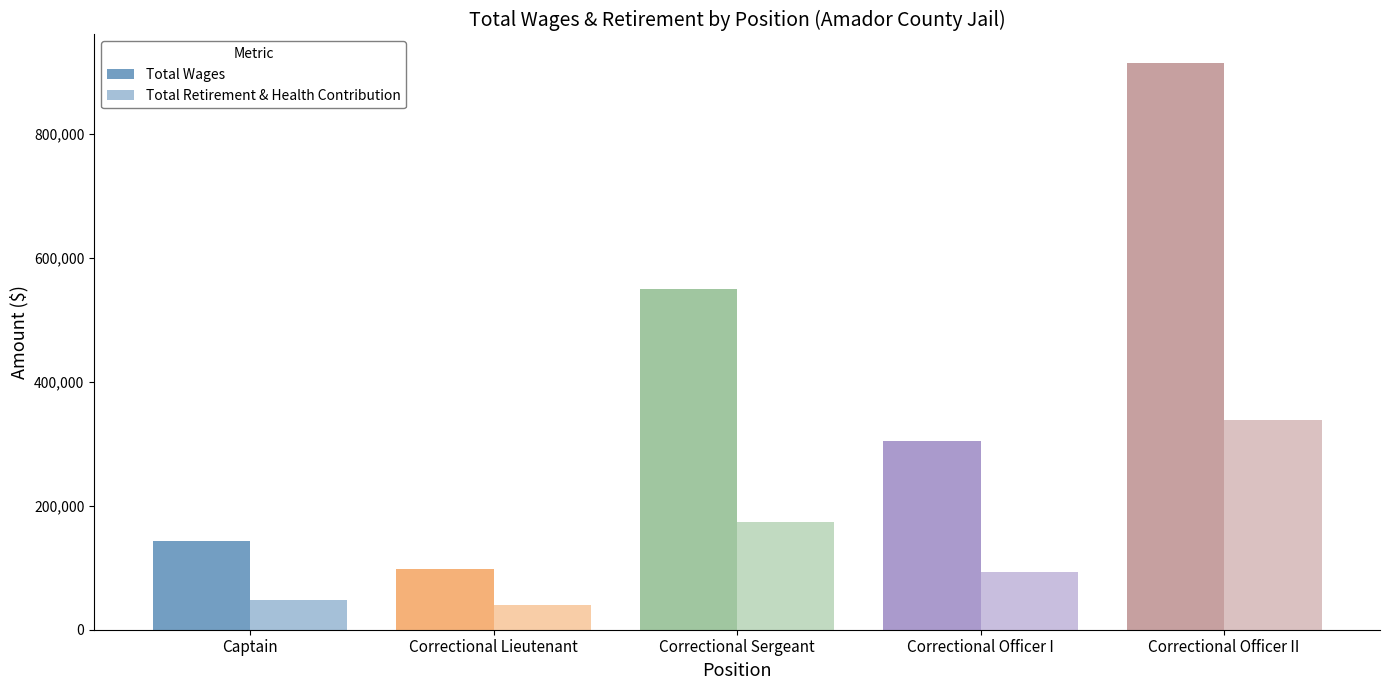

How many groups of bars are there?

5